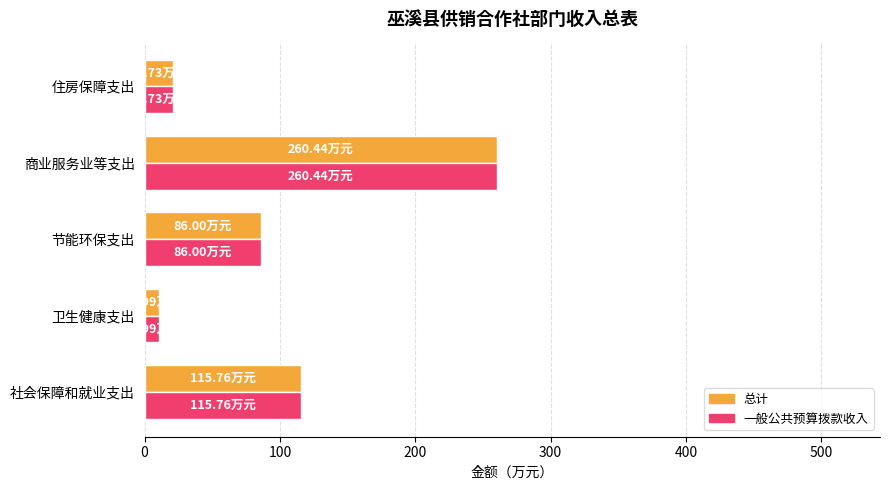

Is the value of 一般公共预算拨款收入 at 住房保障支出 greater than the value of 总计 at 商业服务业等支出?

No